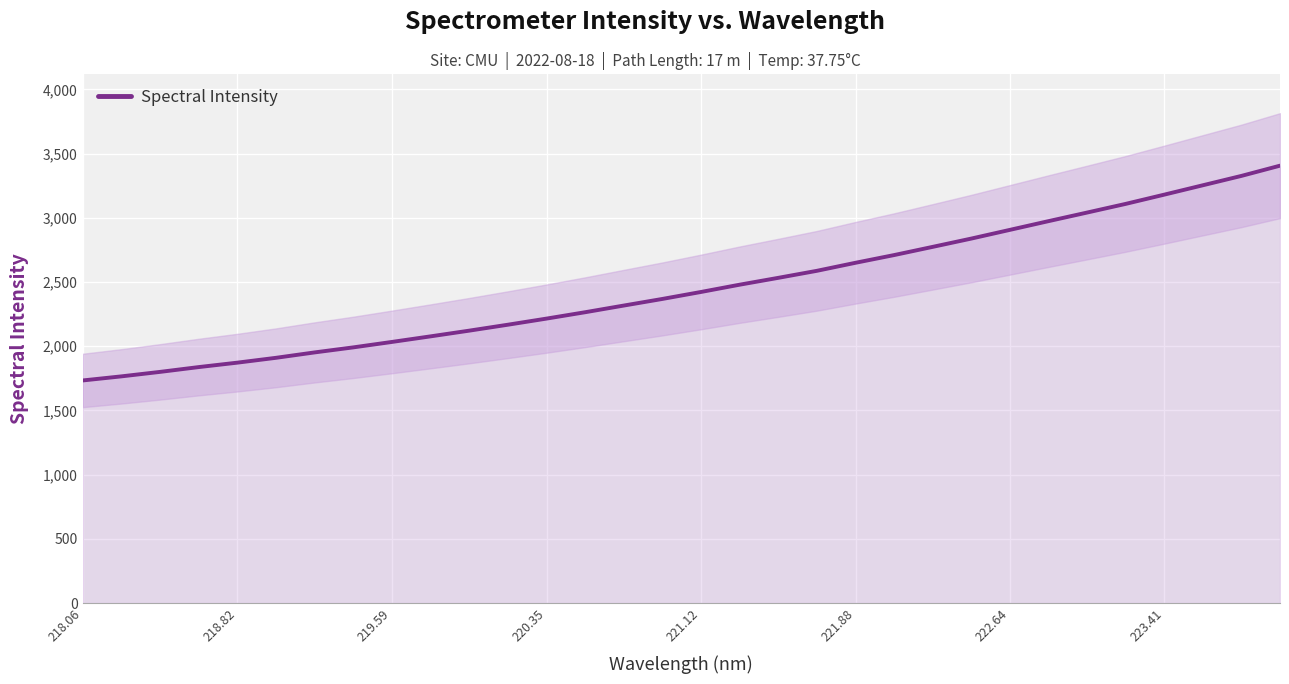

True or false: Spectral Intensity has a value of 4234.8 at 221.12.

False